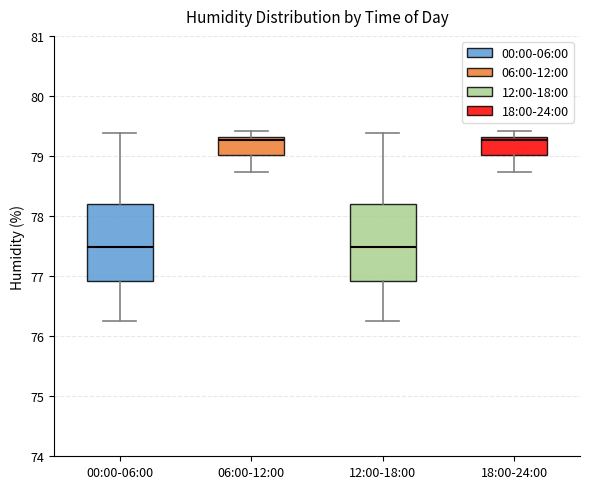

Where is the upper edge of the box for 00:00-06:00 on the y-axis? The values are not printed on the chart, so give them approximately, as read against the axis.

78.2